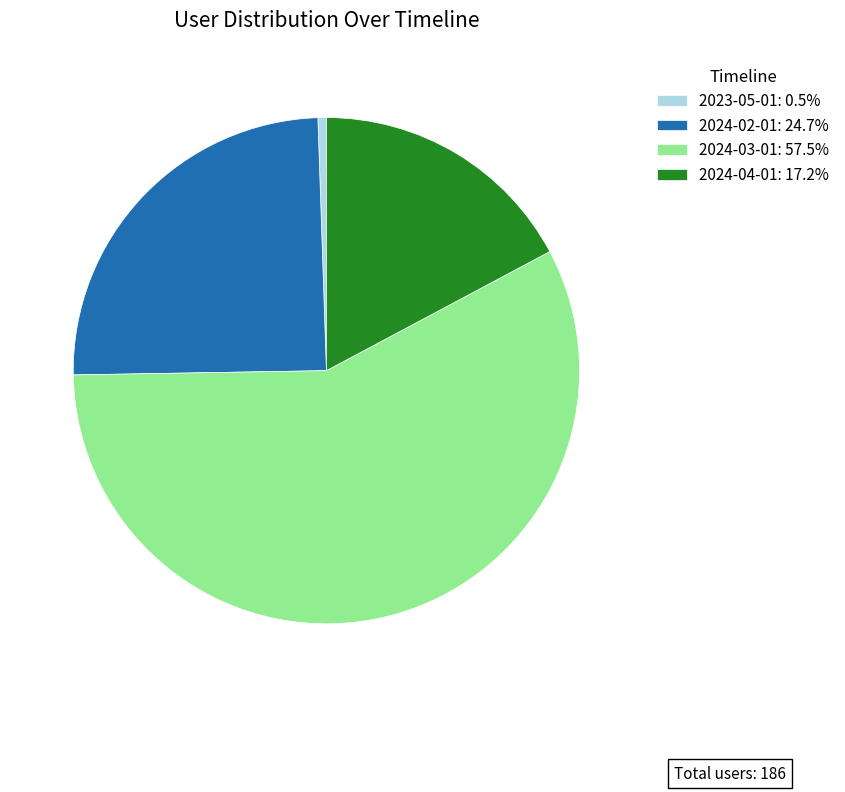

Is there a majority slice in this chart?

Yes